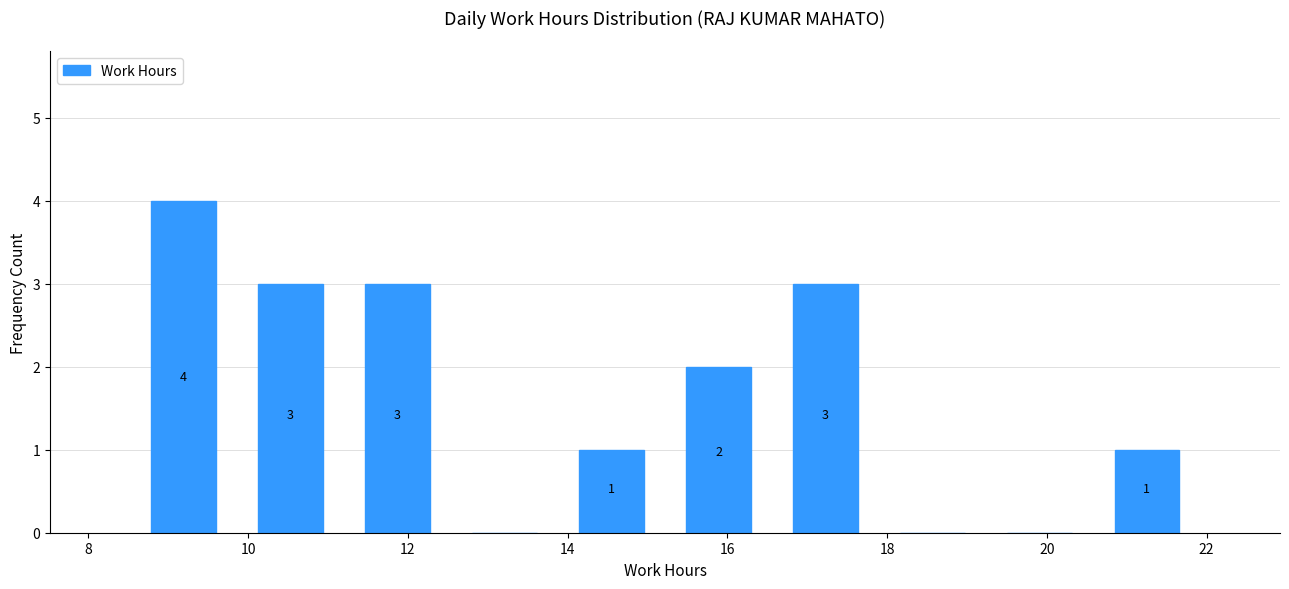

Over which range of the x-axis is the bar tallest?

8.52 to 9.86